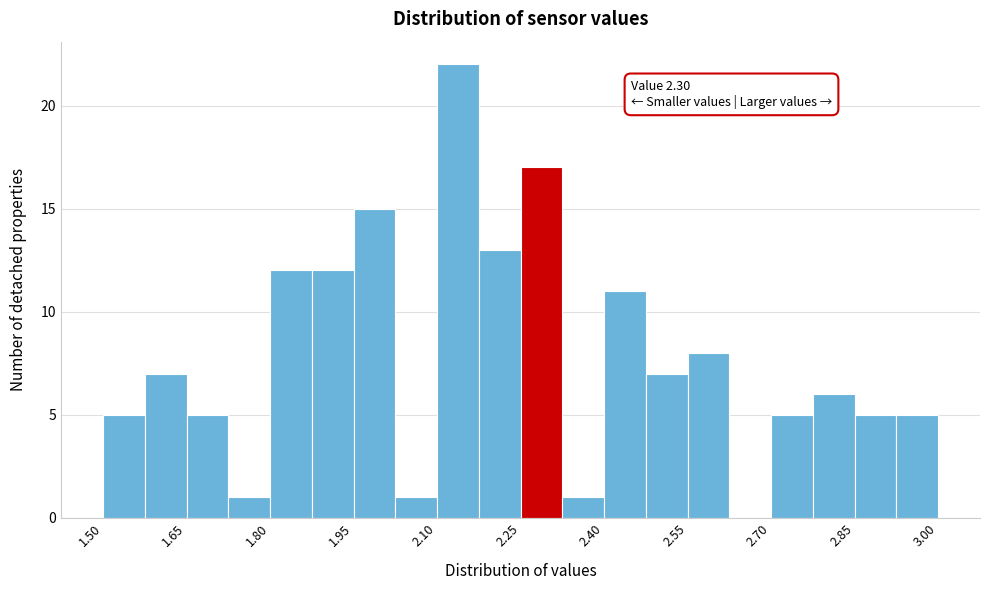

Around what value on the x-axis is the tallest bar? Give the approximate position of its centre, as read against the axis.

2.14